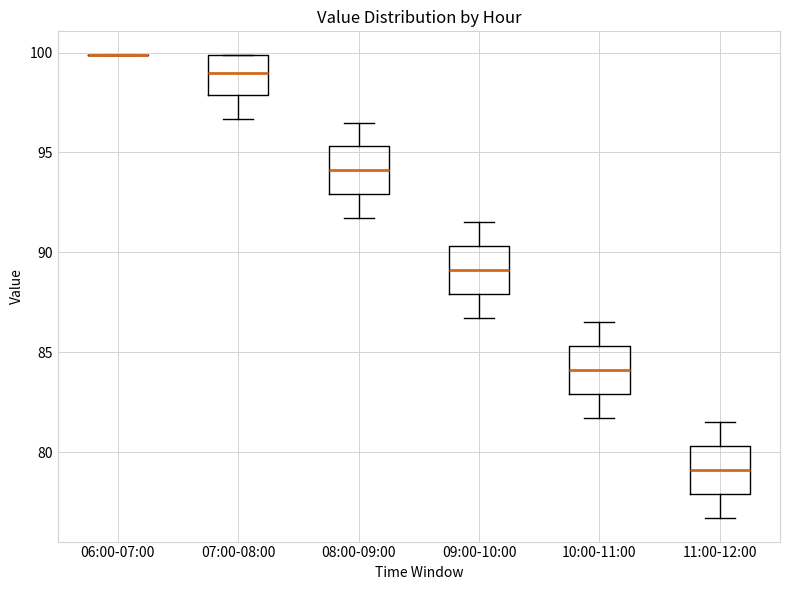

Reading left to right, transcribe this box plot: for each box, give where its median line is, the range the box spans, and where its two whiskers end, as read against the y-axis. The values are not printed on the chart, so give them approximately, as read against the axis.

06:00-07:00: box collapsed to a line at 100.0, whiskers 100.0 to 100.0
07:00-08:00: median 99.0, box 98.0 to 100.0, whiskers 96.5 to 100.0
08:00-09:00: median 94.0, box 93.0 to 95.5, whiskers 91.5 to 96.5
09:00-10:00: median 89.0, box 88.0 to 90.5, whiskers 86.5 to 91.5
10:00-11:00: median 84.0, box 83.0 to 85.5, whiskers 81.5 to 86.5
11:00-12:00: median 79.0, box 78.0 to 80.5, whiskers 76.5 to 81.5